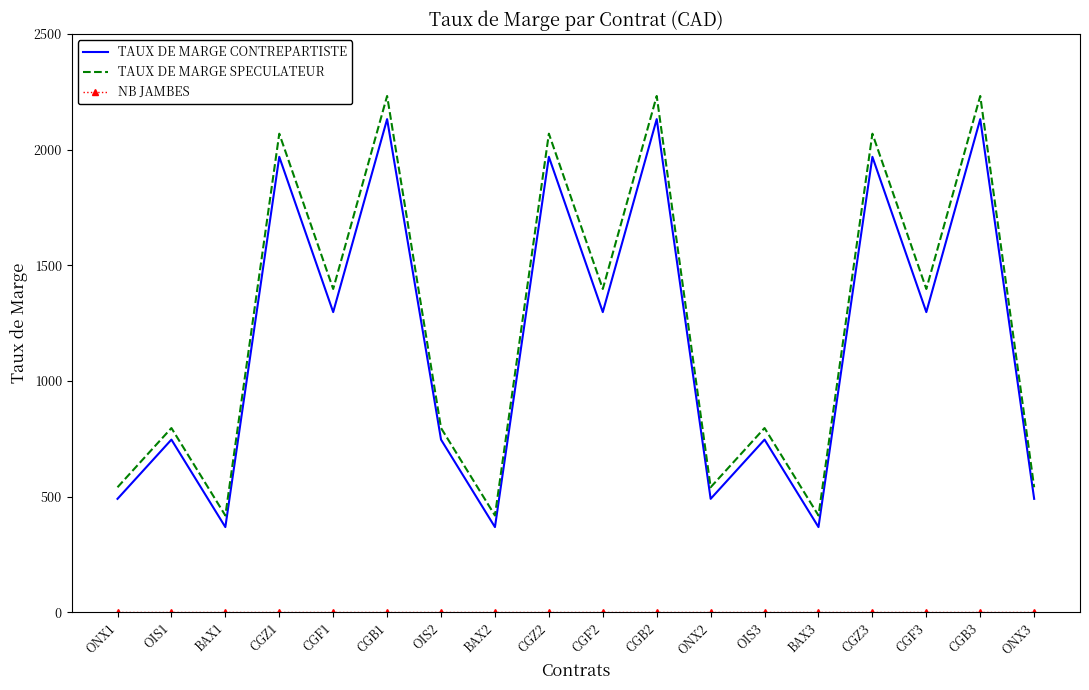

What is the approximate value of TAUX DE MARGE CONTREPARTISTE at CGZ2, to the nearest 100?

2000